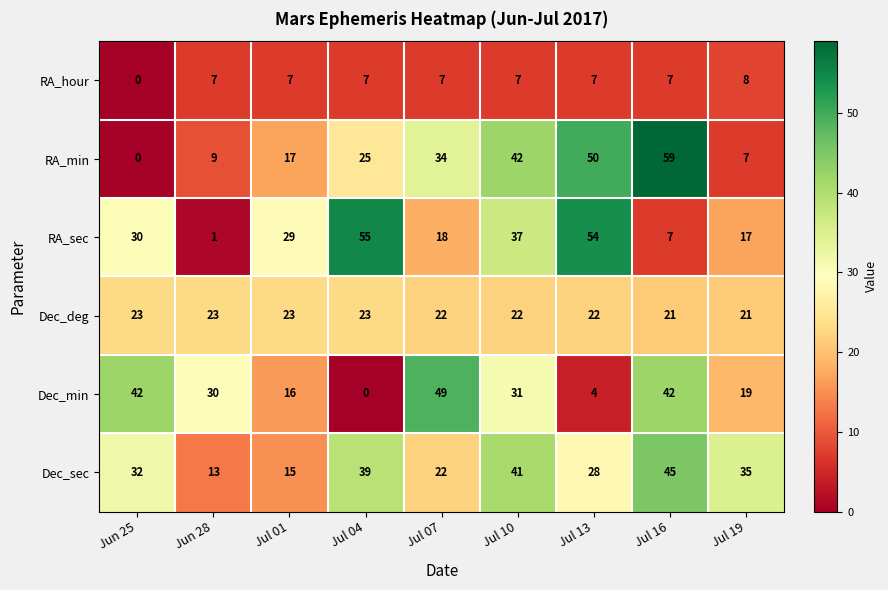

What is the difference between the Dec_sec values at Jun 28 and Jul 04?

26